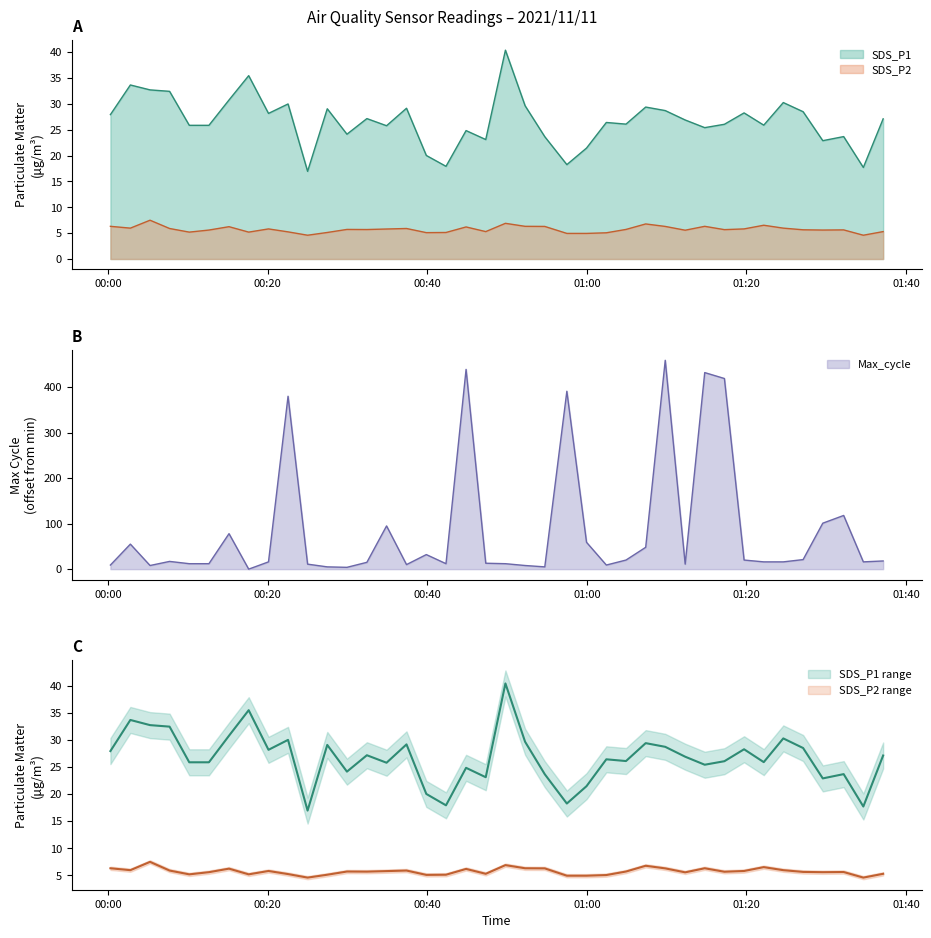

Which series has the largest range (max minus min)?

Max_cycle